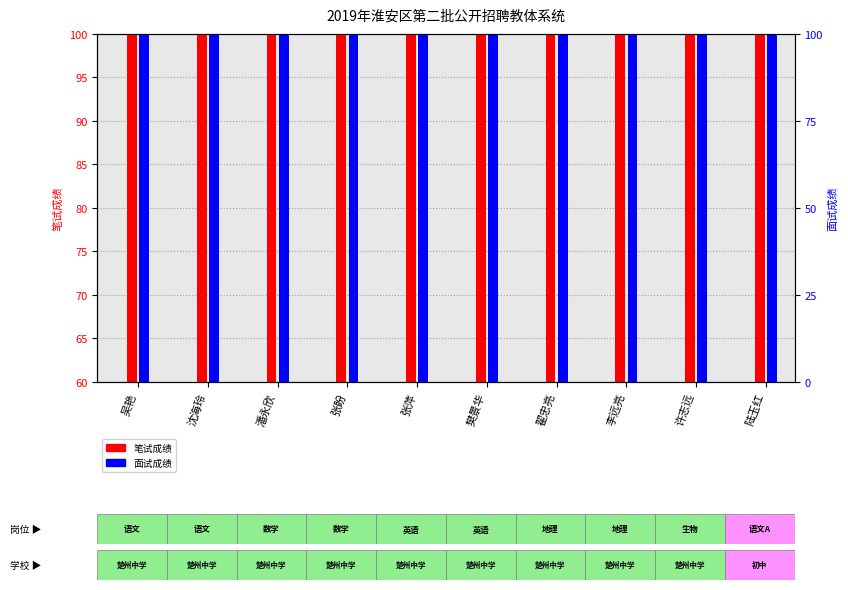

At which label does 笔试成绩 first exceed 85?

张萍